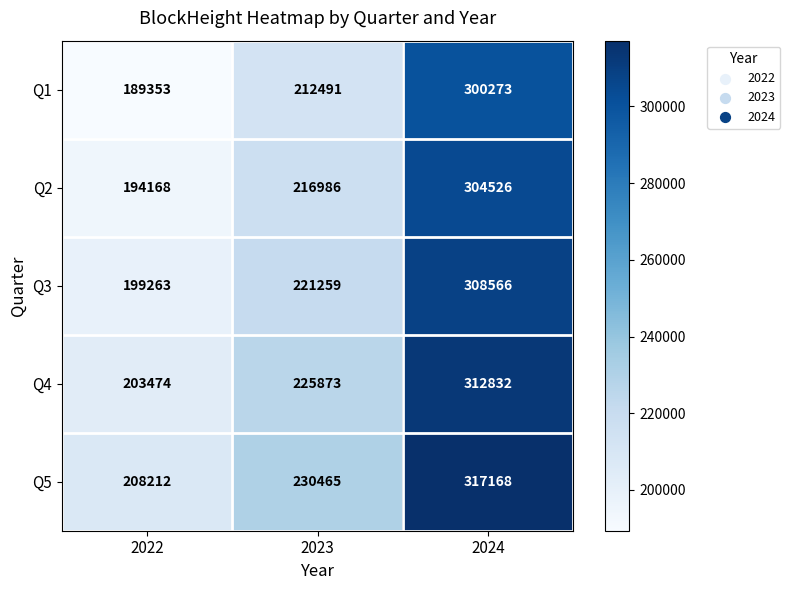

What is the average value of the Q4 series?

247393